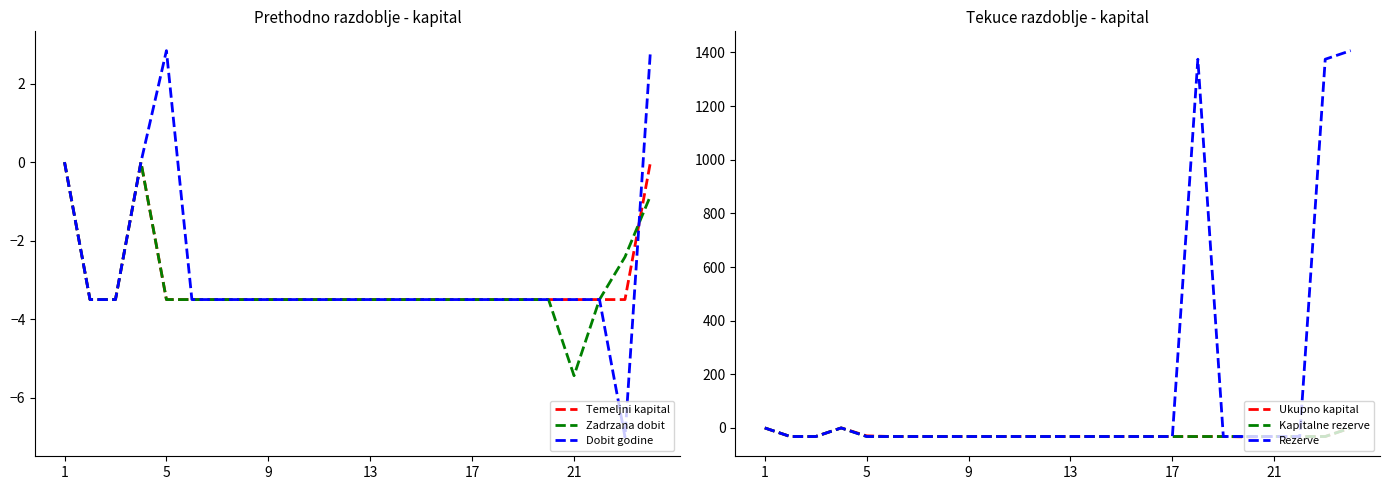

What are all the series names shown in the legend?

Temeljni kapital, Zadrzana dobit, Dobit godine, Ukupno kapital, Kapitalne rezerve, Rezerve